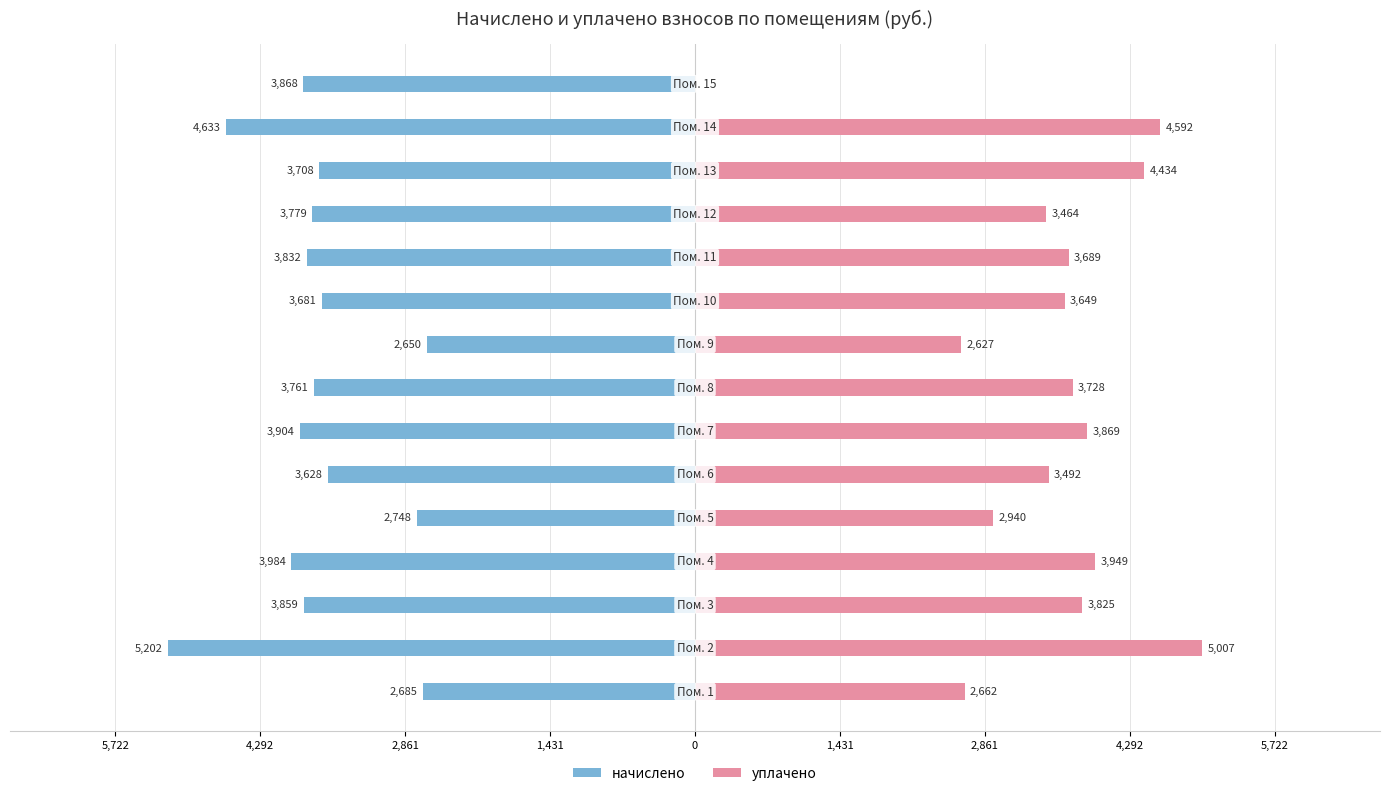

How many values in the начислено series exceed -3779?

7